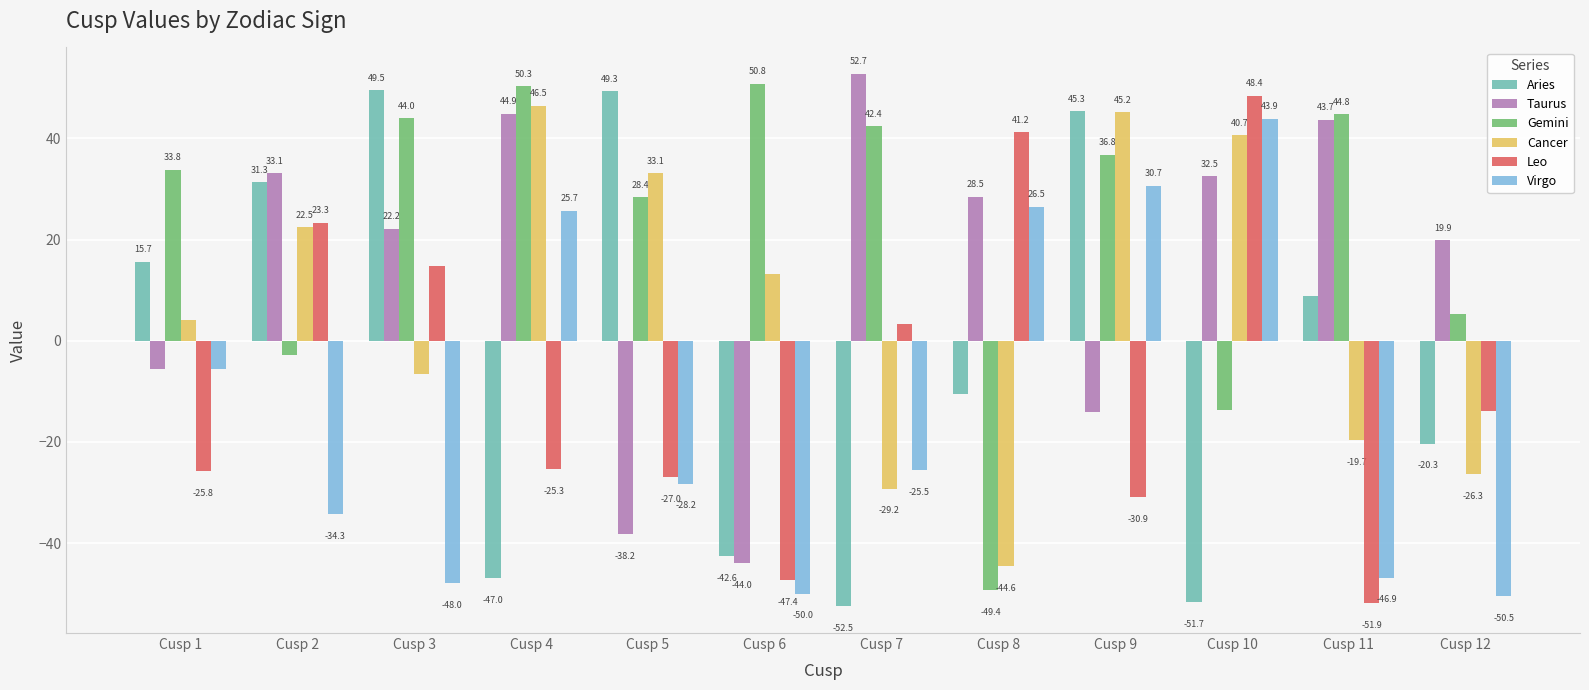

How many groups of bars are there?

12